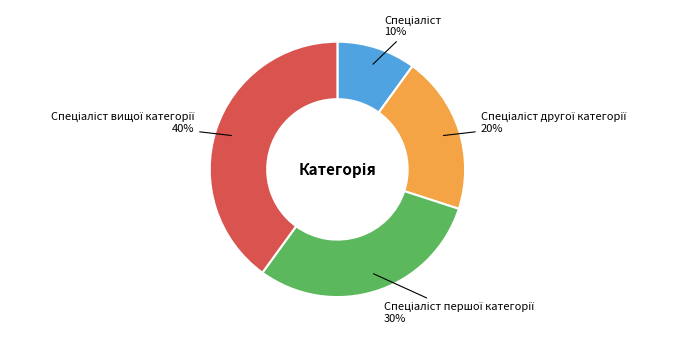

Count the number of slices in the pie.

4